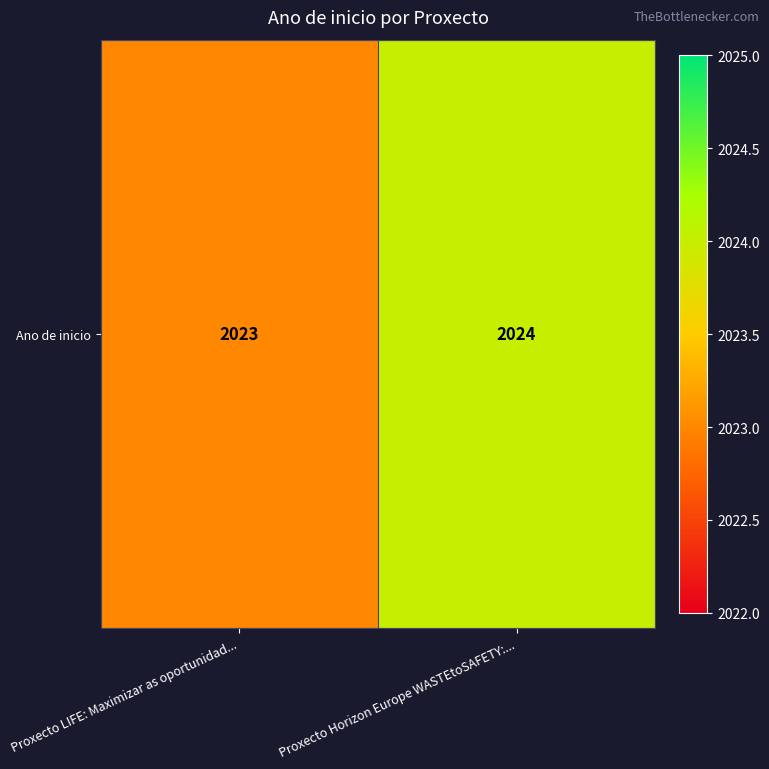

Reading right to left, list all the values displayed in this chart.

2024	2023